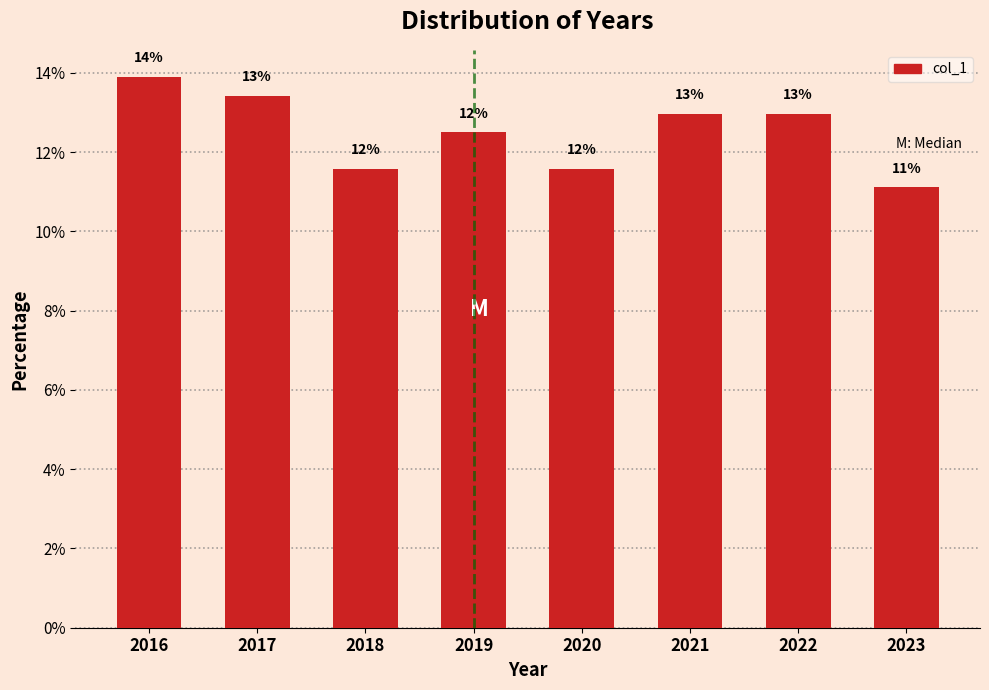

Are the bars horizontal?

No